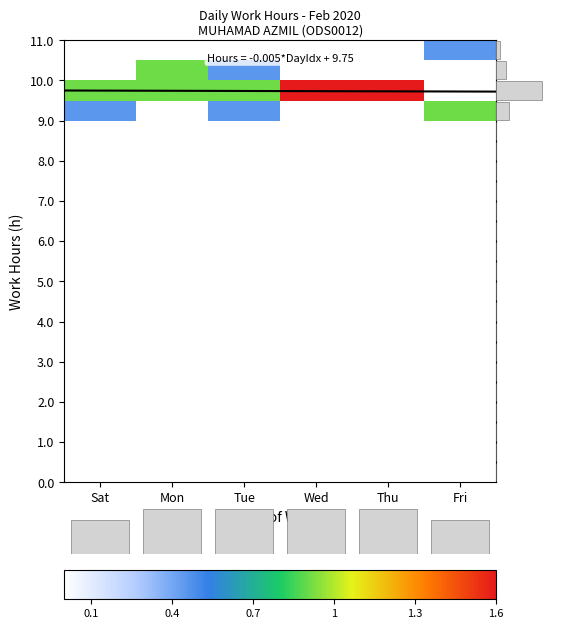

At how many categories does at least one series exceed 0?

6